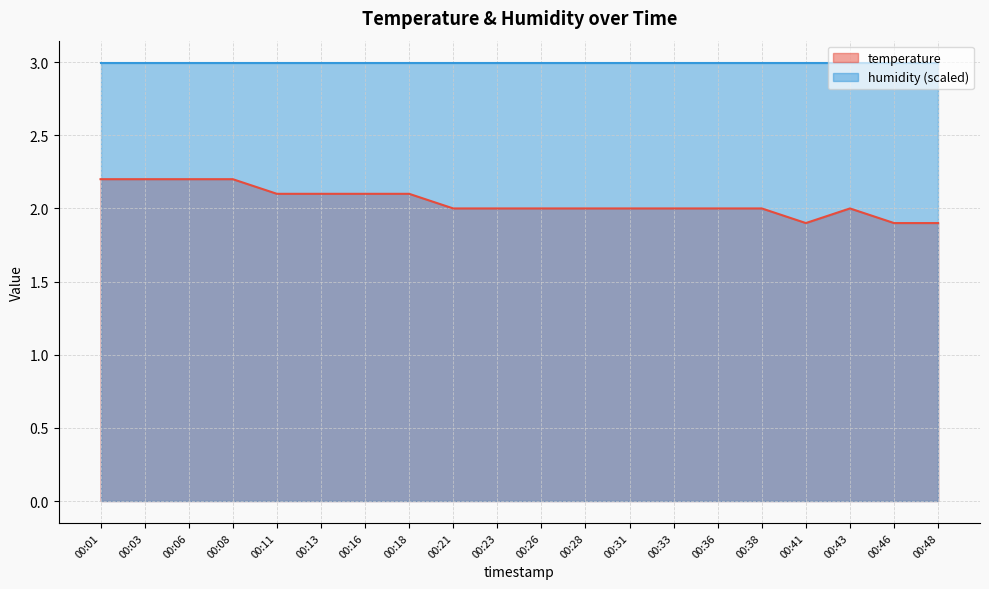

Rank the series by their maximum value, from highest to lowest.

humidity (scaled), temperature